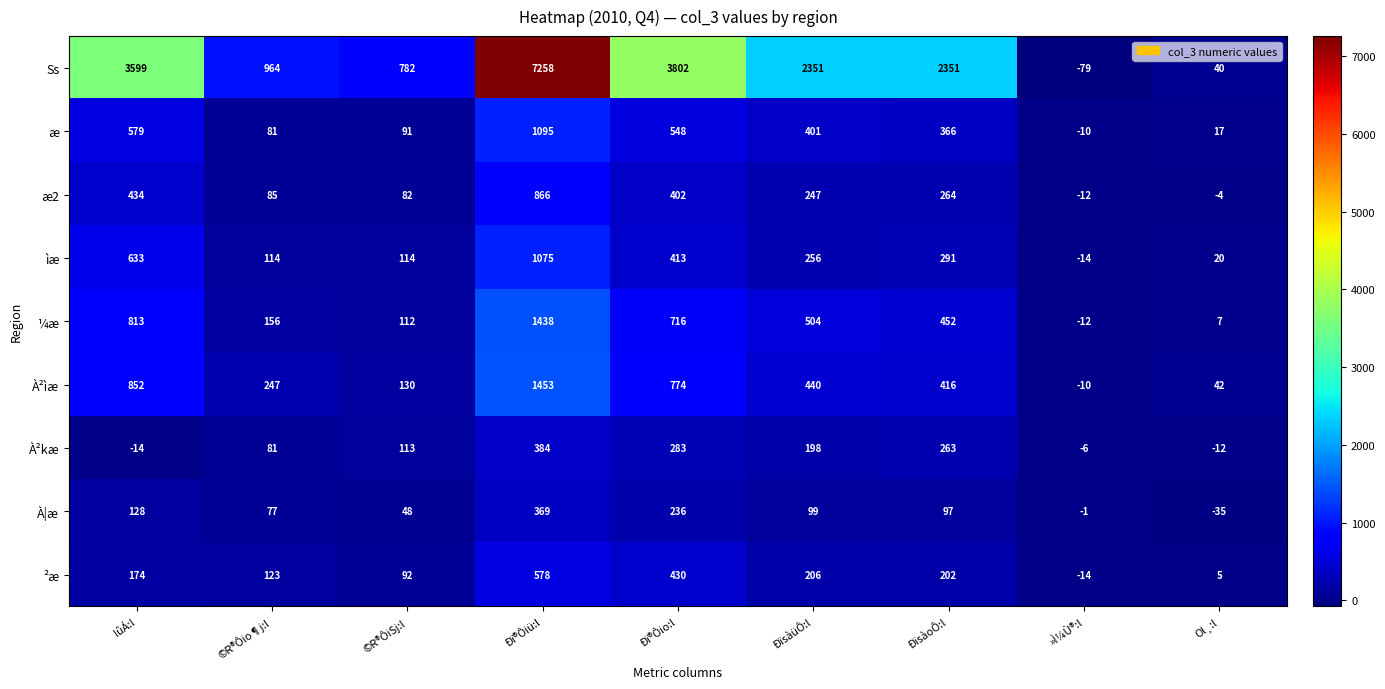

The À|æ series shows -1 at »Ì¼Ù®:l. True or false?

True